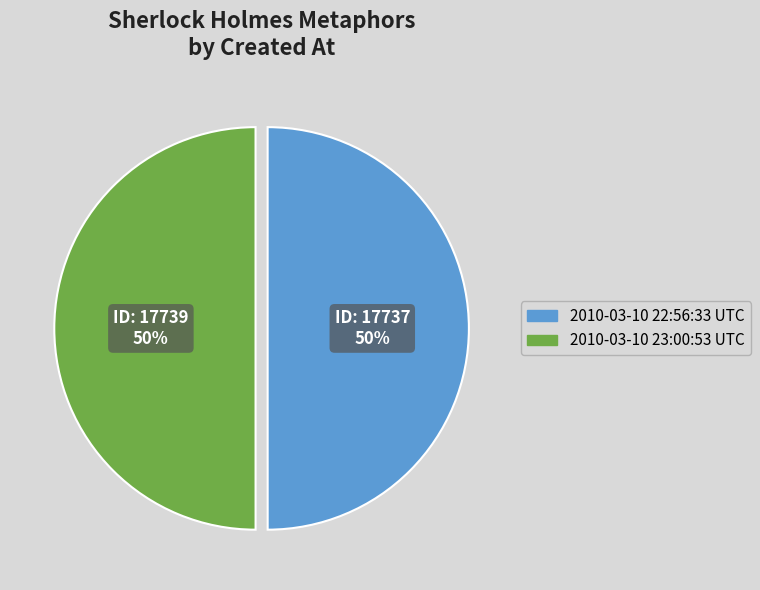

True or false: 2010-03-10 22:56:33 UTC accounts for 57% of the total.

False